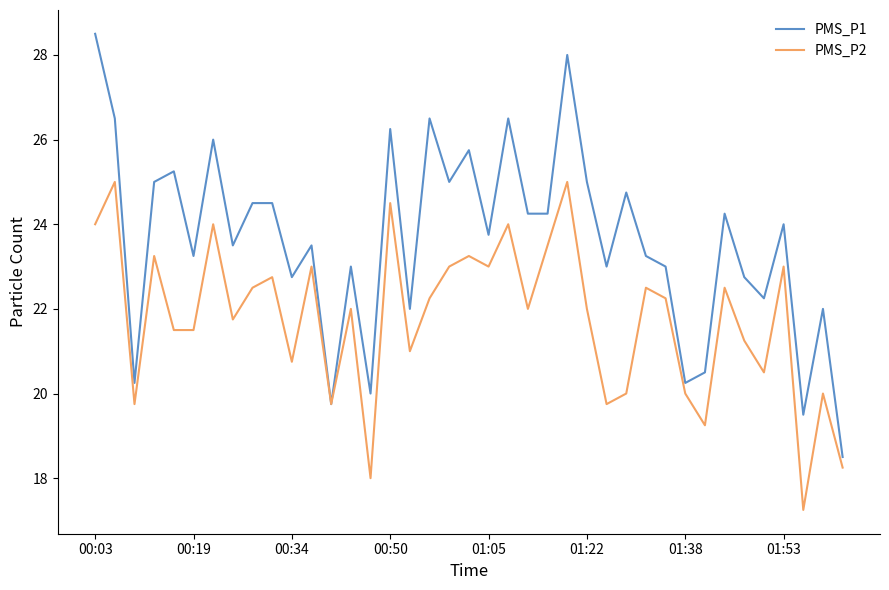

Which series has the largest range (max minus min)?

PMS_P1